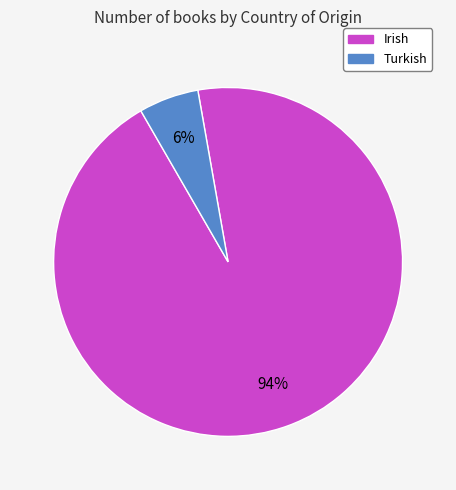

Rank the categories by value from highest to lowest.

Irish, Turkish